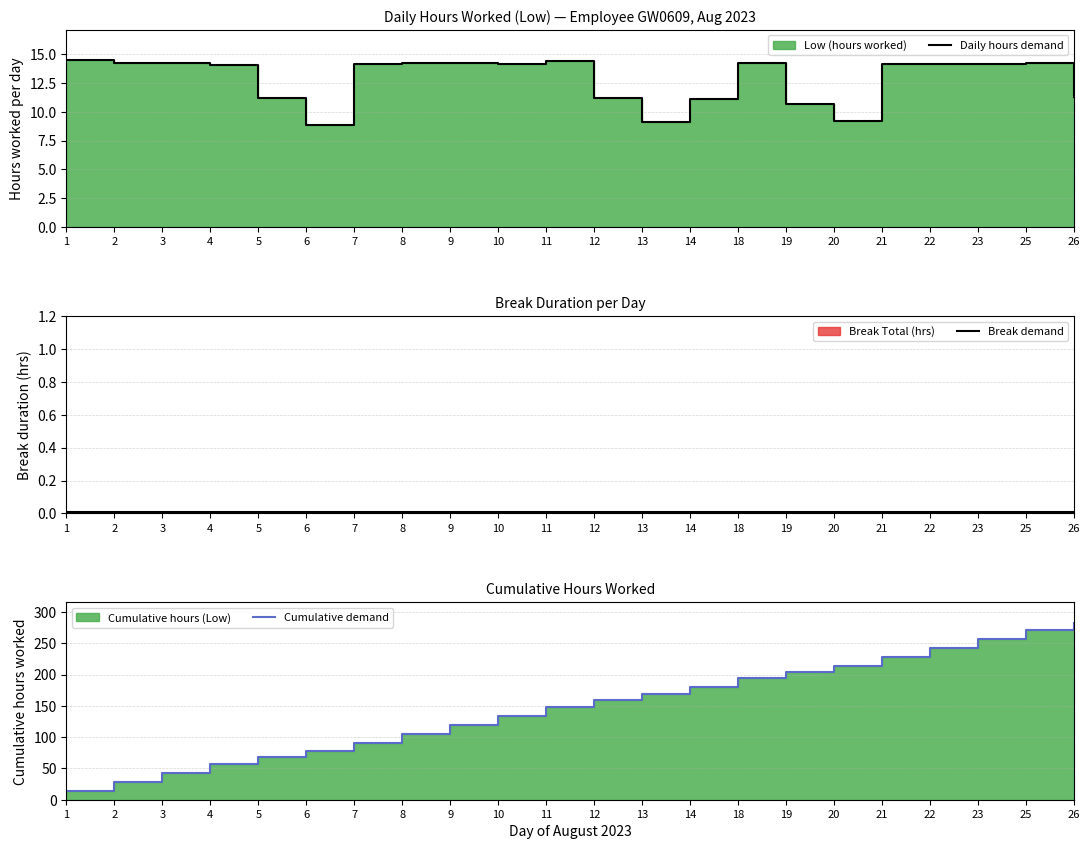

How many values in the Cumulative demand series are below 159?

11